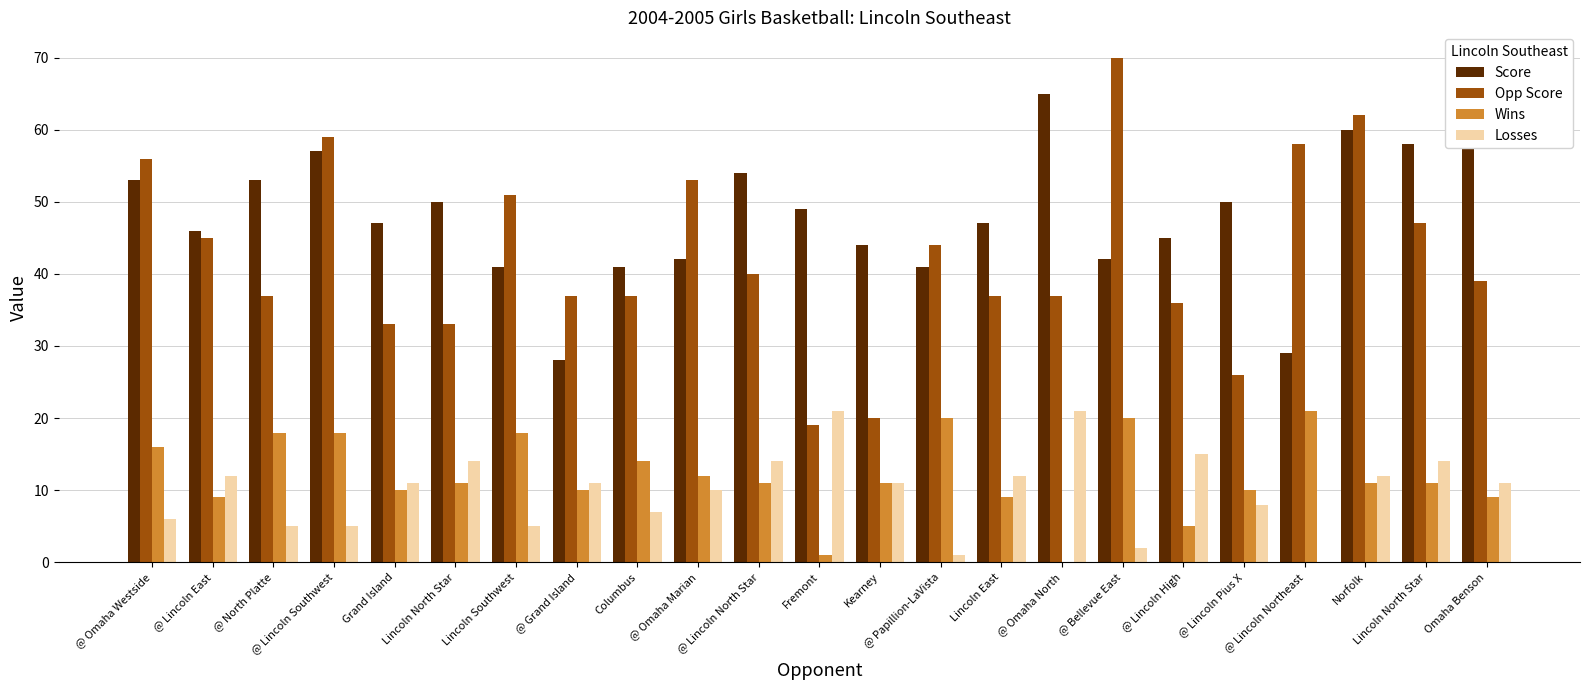

Which series changed the most between @ Omaha Westside and Norfolk?

Score